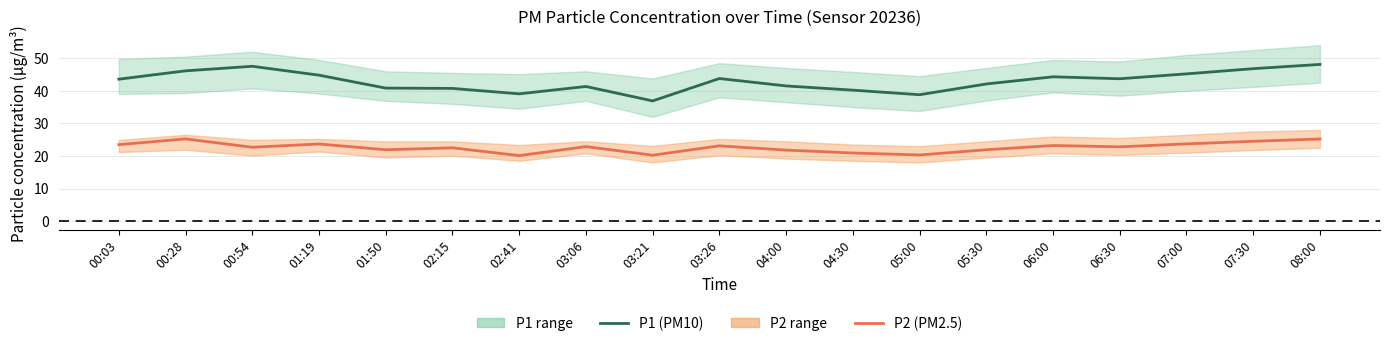

What is the difference between the P2 values at 06:30 and 01:19?

0.9